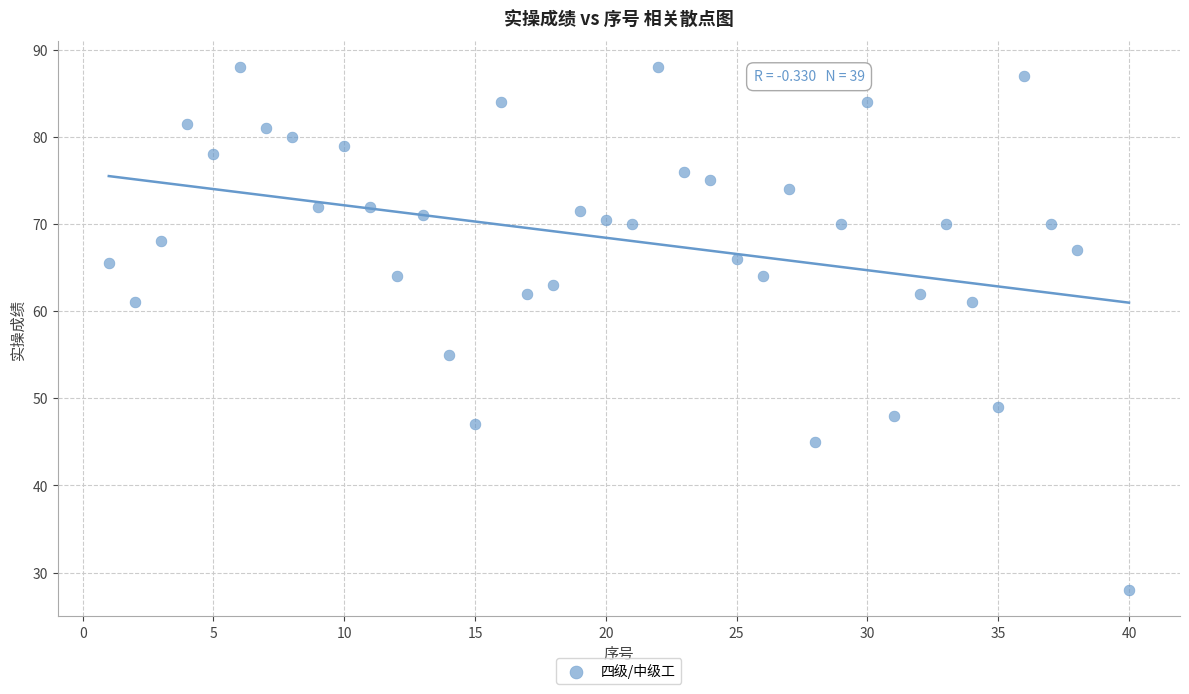

What is the range of X values (max minus min)?

39.0